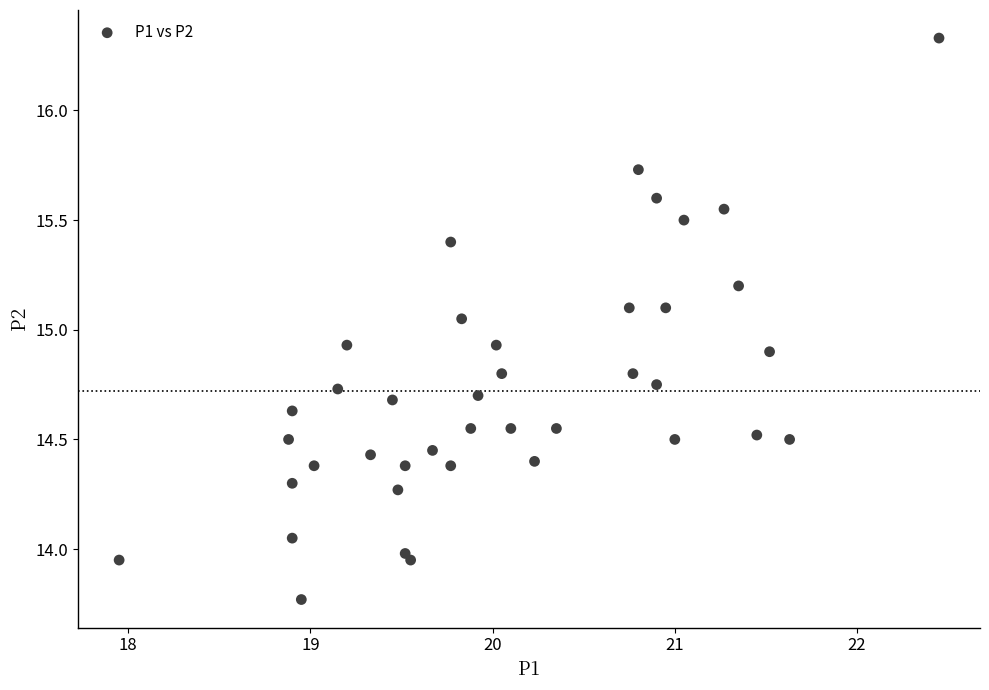

What is the range of Y values (max minus min)?

2.6